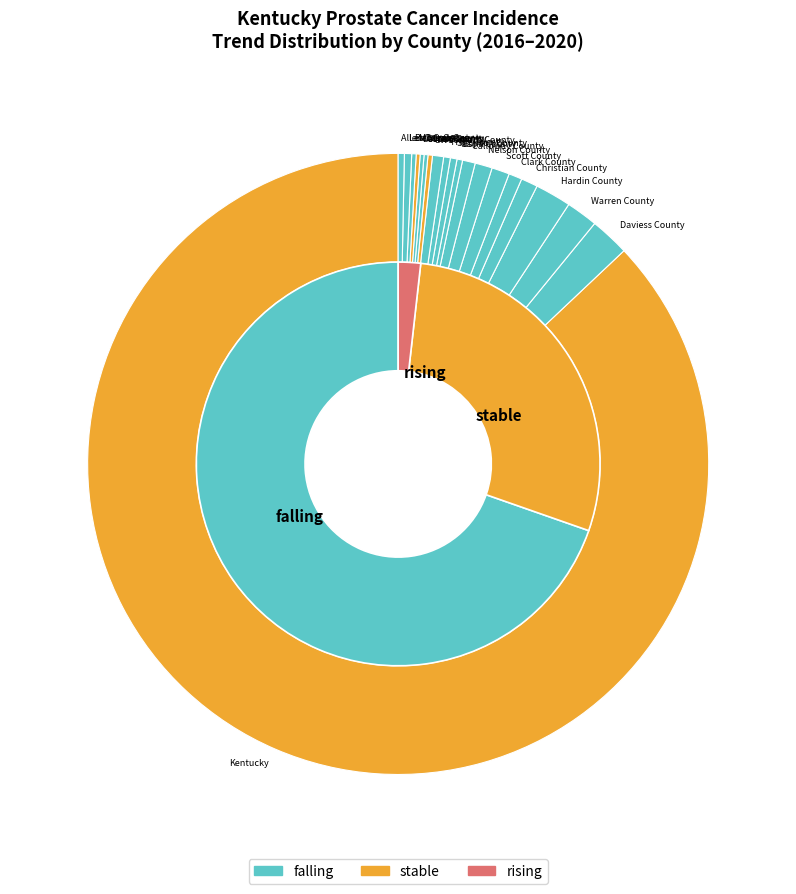

Combined, what portion of the pie is rising and falling?

71.4%